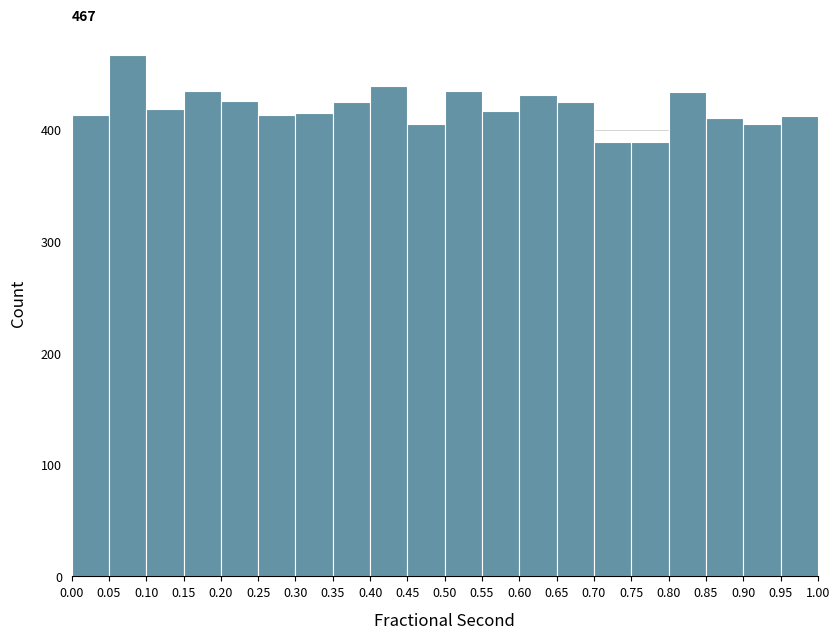

Which range on the x-axis has the tallest bar?

0.05 to 0.10